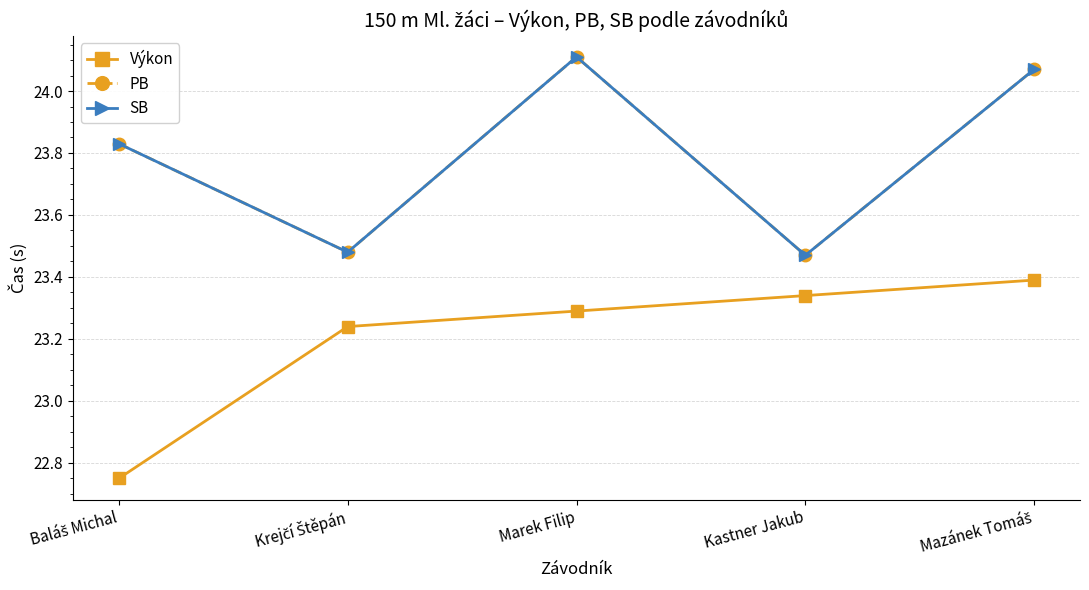

Between Krejčí Štěpán and Marek Filip, which series saw the biggest shift?

PB